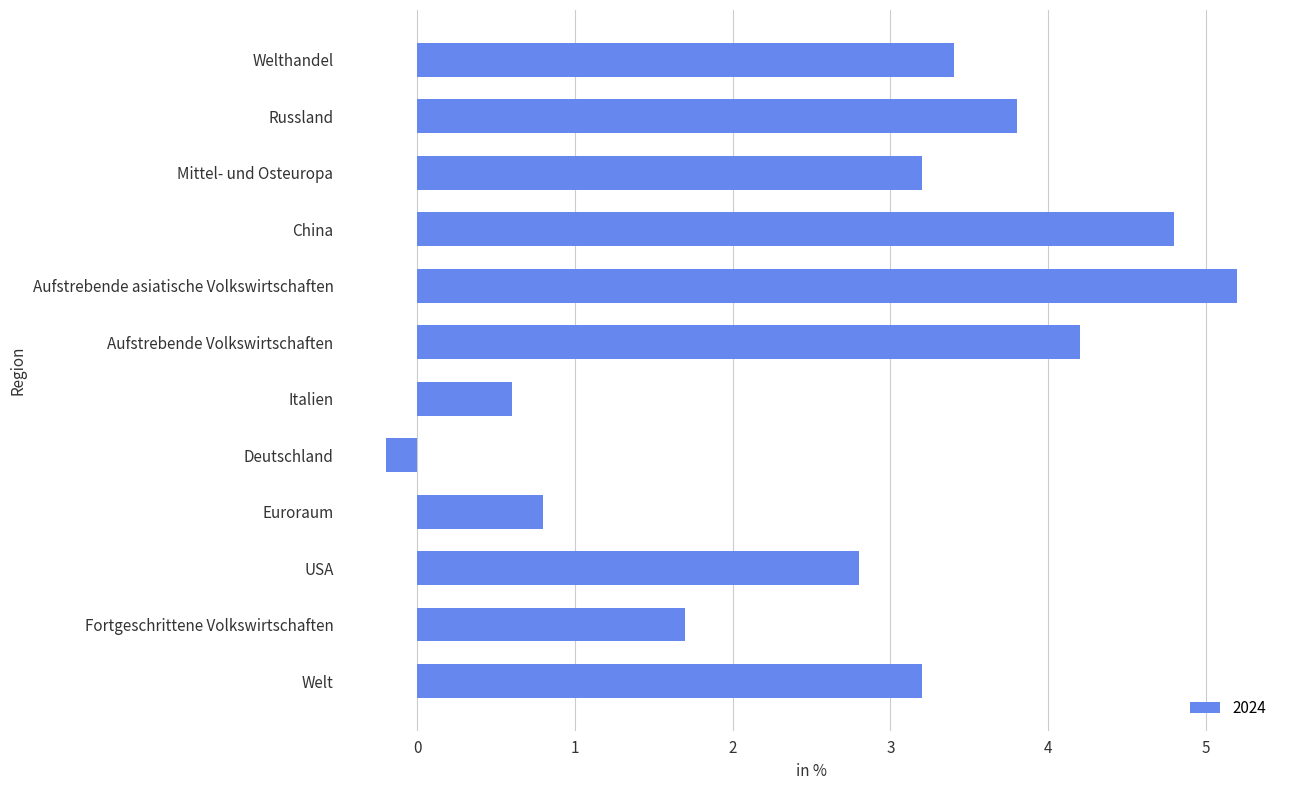

What is the average value?

2.8